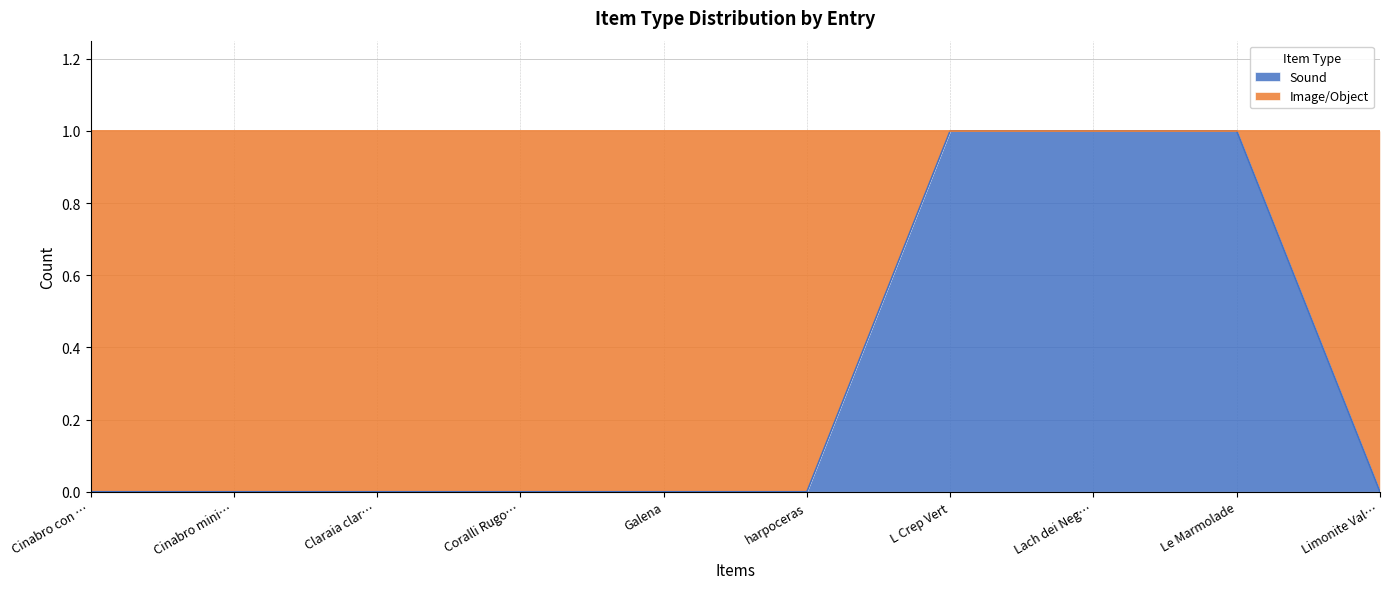

Does the chart have visible grid lines?

Yes